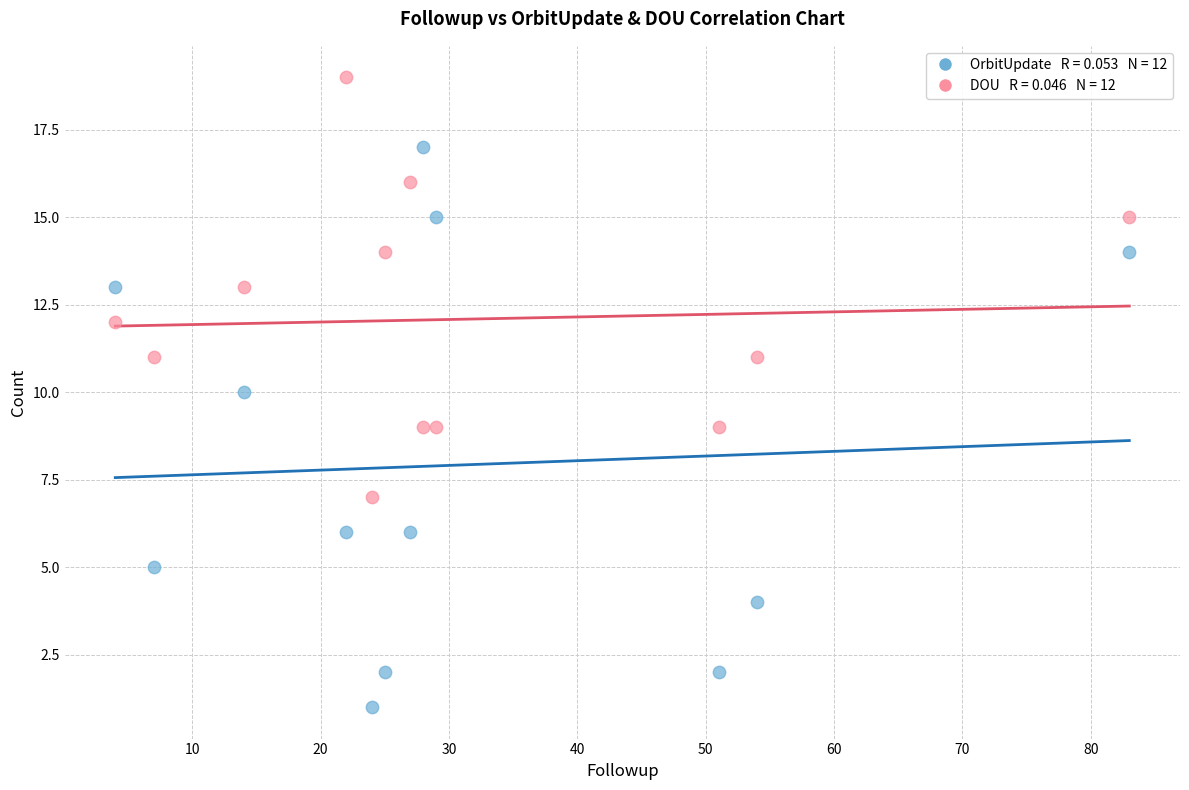

Across all data points, what is the range of Y values (max minus min)?

18